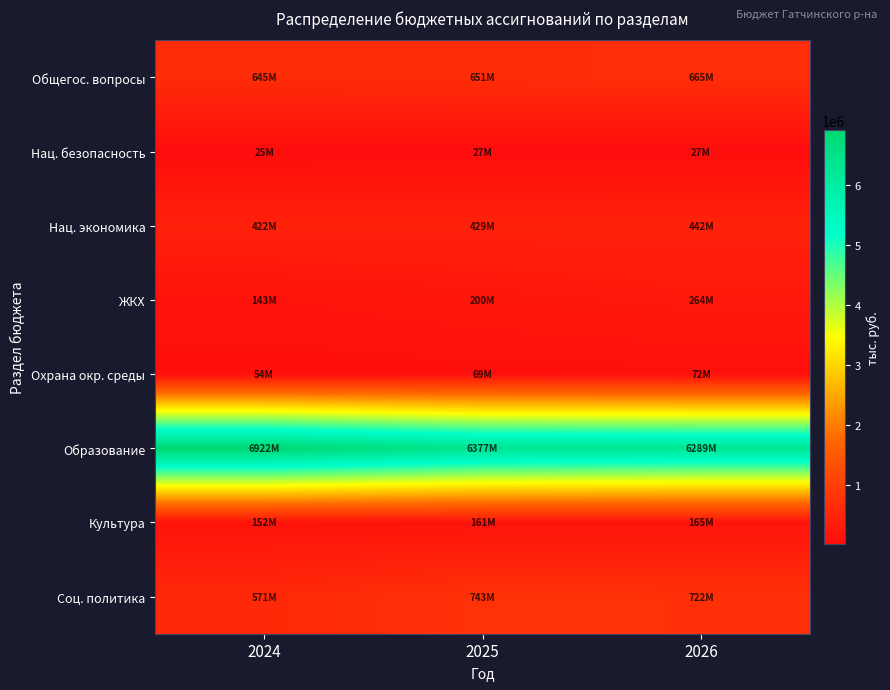

At which category is the sum across all series the highest?

2024